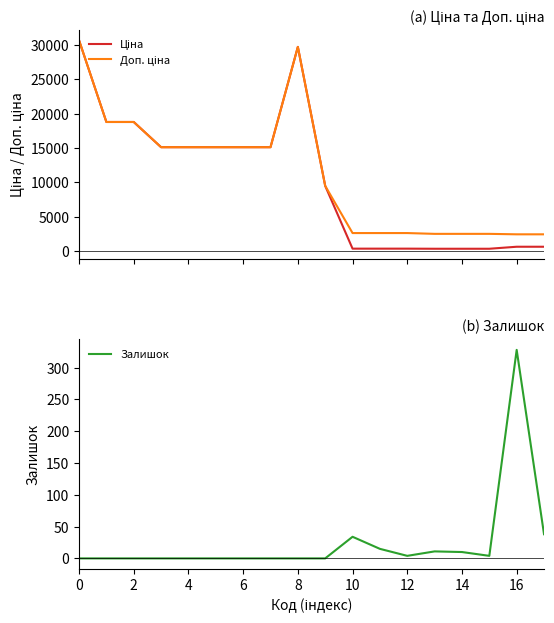

The value of Залишок at 16 is 160.1. True or false?

False